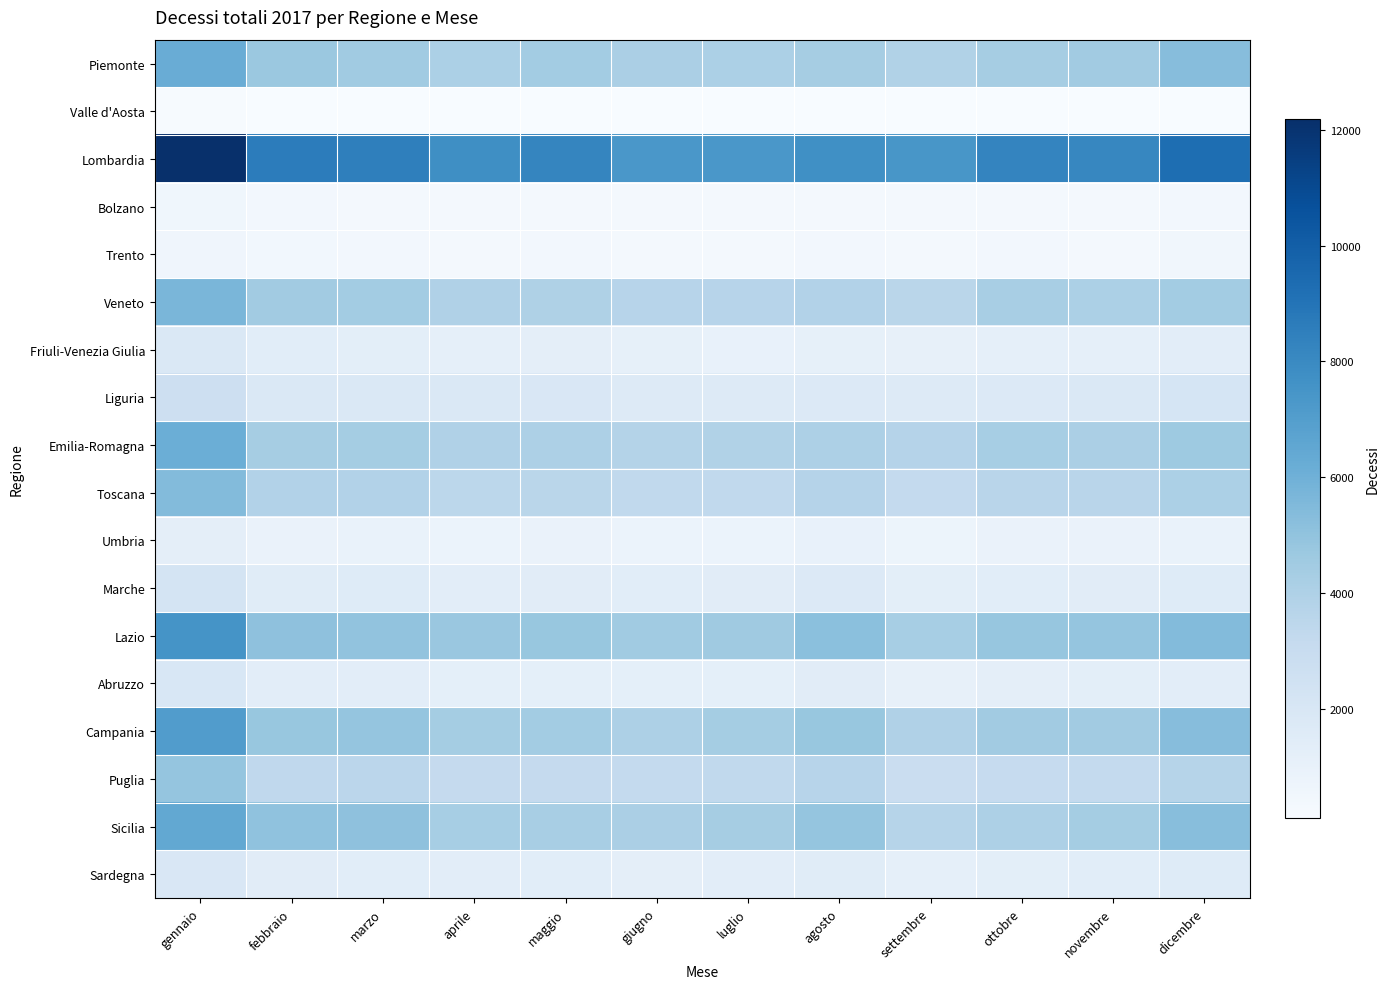

Which series has the largest total across all categories?

Lombardia